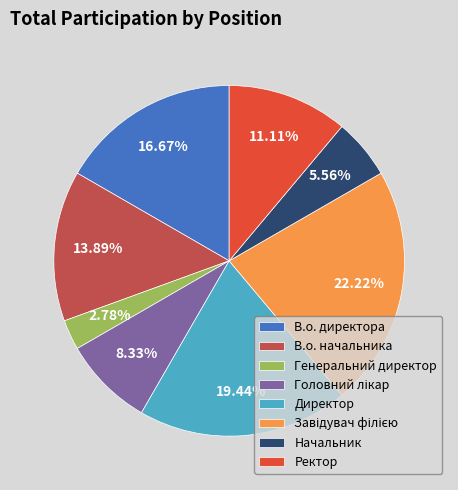

What percentage is the Генеральний директор slice, to the nearest percent?

3%